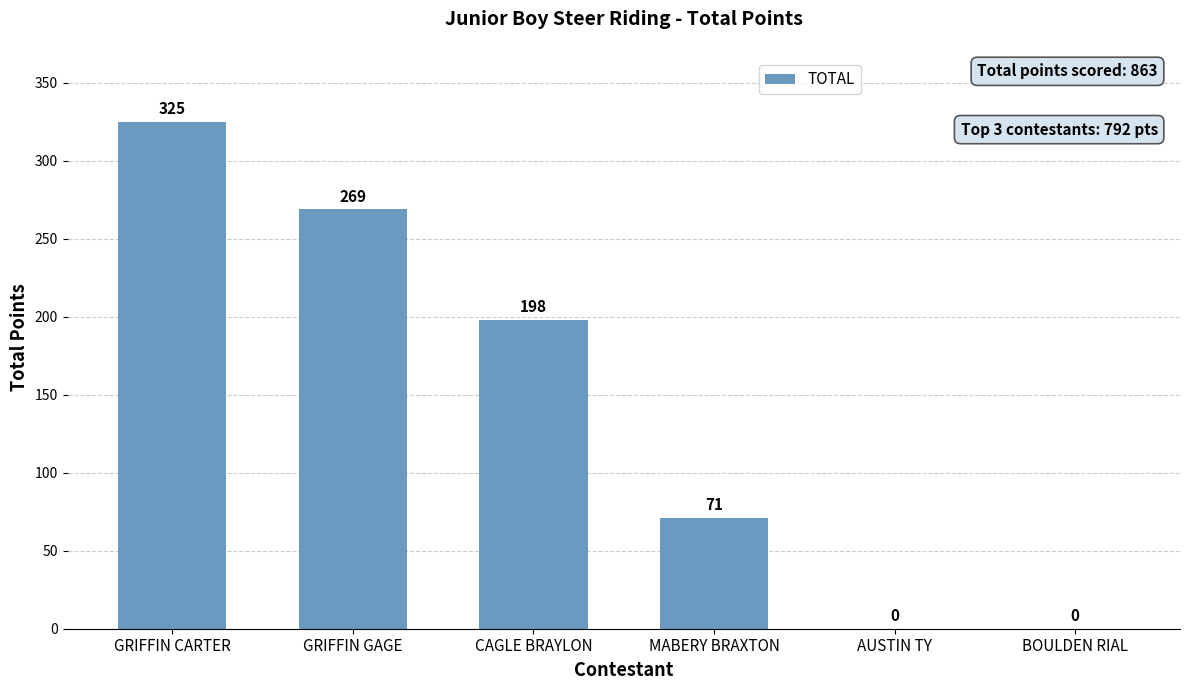

Where is the data nearest to the value 162?

CAGLE BRAYLON